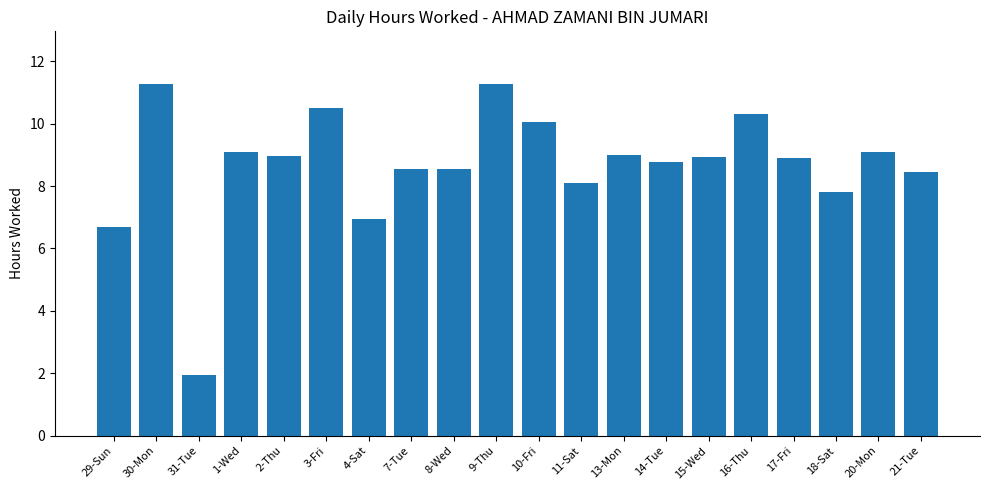

True or false: the data shows 6.2 at 15-Wed.

False